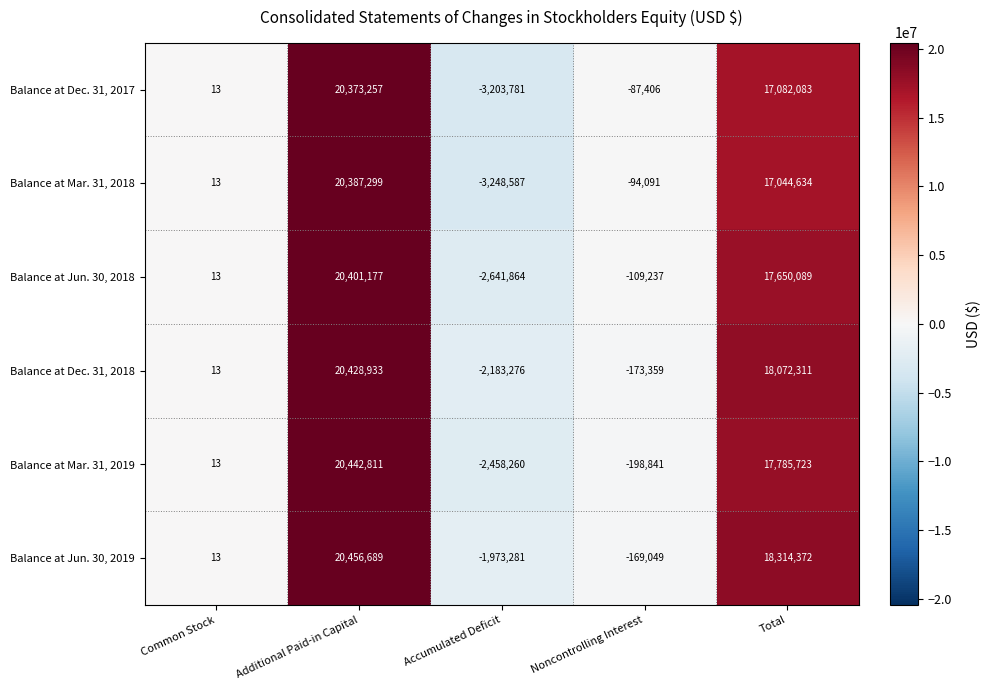

Which series has the largest range (max minus min)?

Balance at Mar. 31, 2018